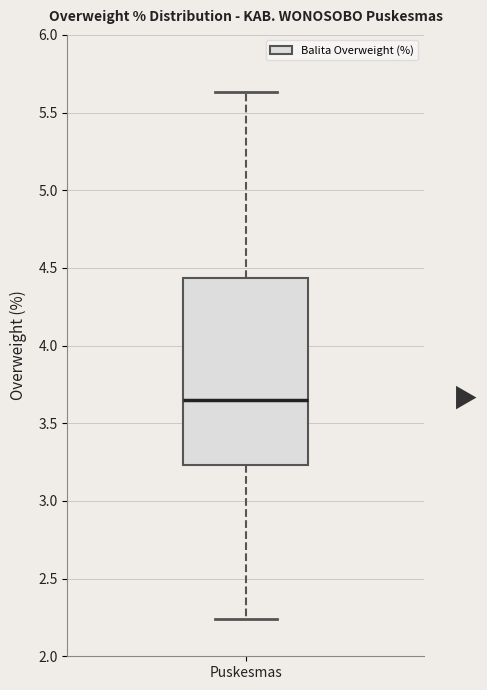

Read this box plot against the y-axis: the position of the median line, the range covered by the box, and the ends of both whiskers. The values are not printed on the chart, so give them approximately, as read against the axis.

median 3.65, box 3.25 to 4.45, whiskers 2.25 to 5.65